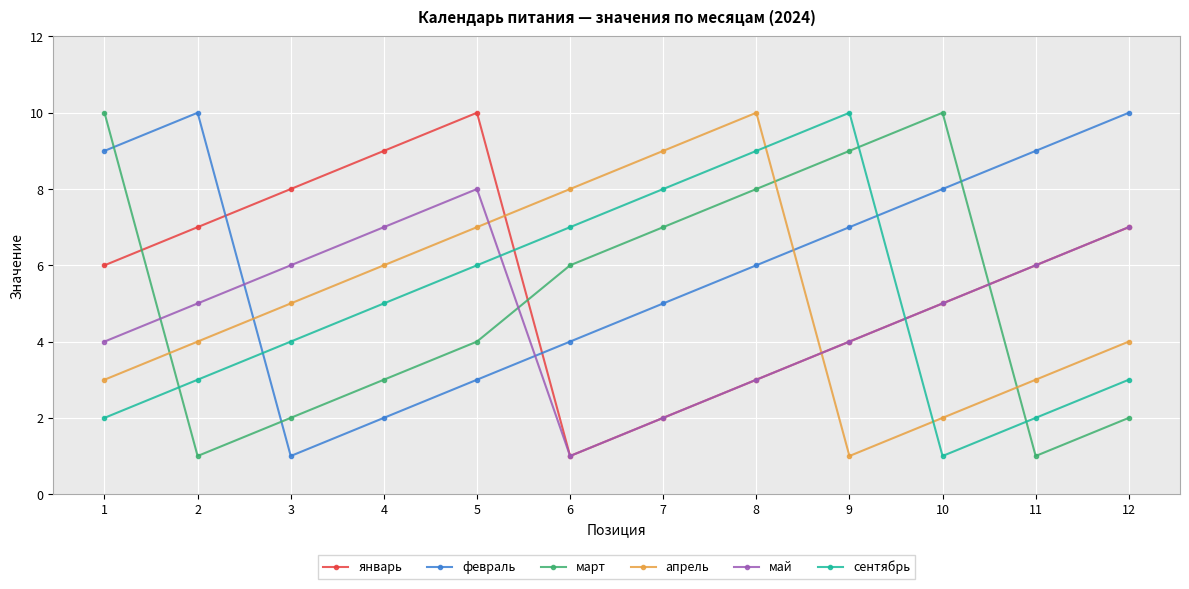

What is the value of the март point at the 2nd from the left?

1